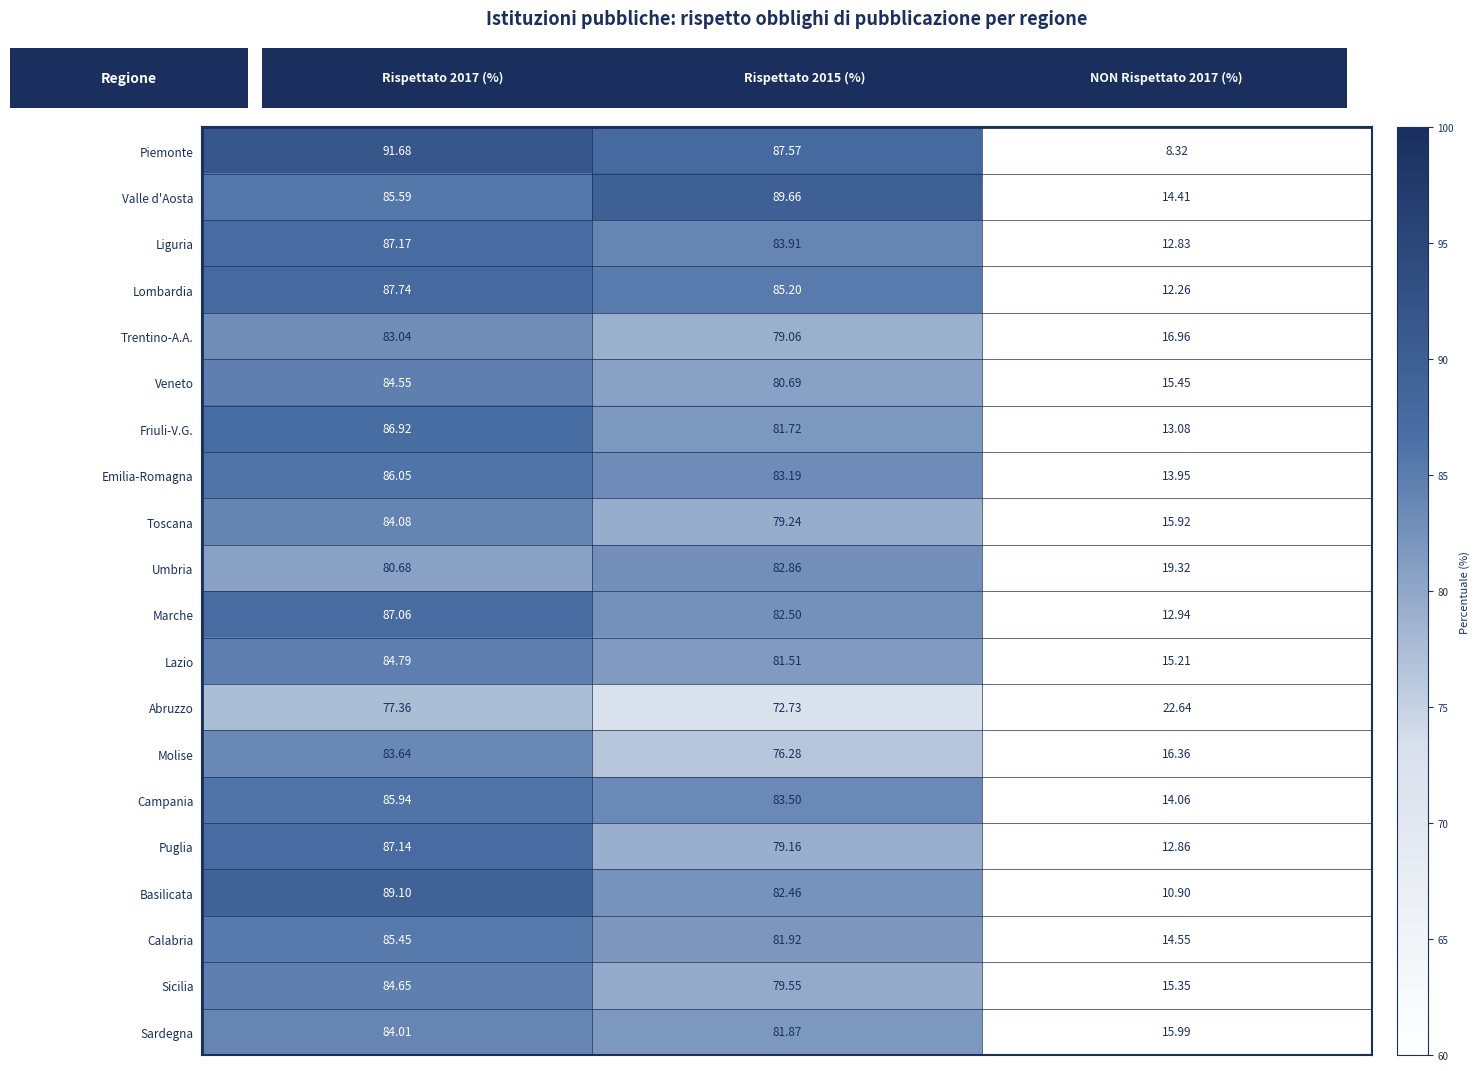

Rank the series by their maximum value, from highest to lowest.

Piemonte, Valle d'Aosta, Basilicata, Lombardia, Liguria, Puglia, Marche, Friuli-V.G., Emilia-Romagna, Campania, Calabria, Lazio, Sicilia, Veneto, Toscana, Sardegna, Molise, Trentino-A.A., Umbria, Abruzzo